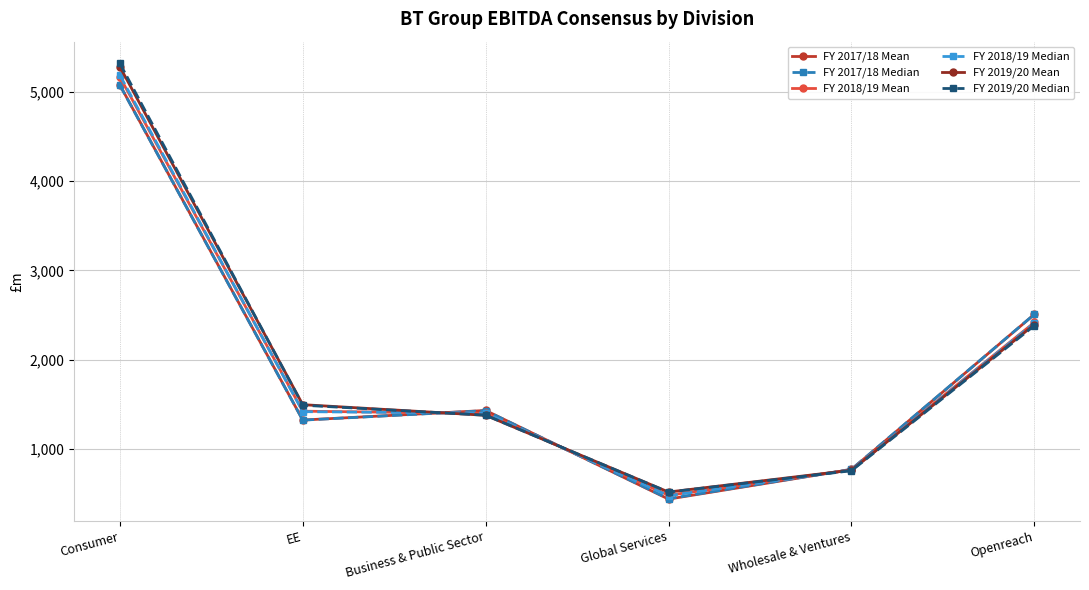

How many data points does each series have?

6